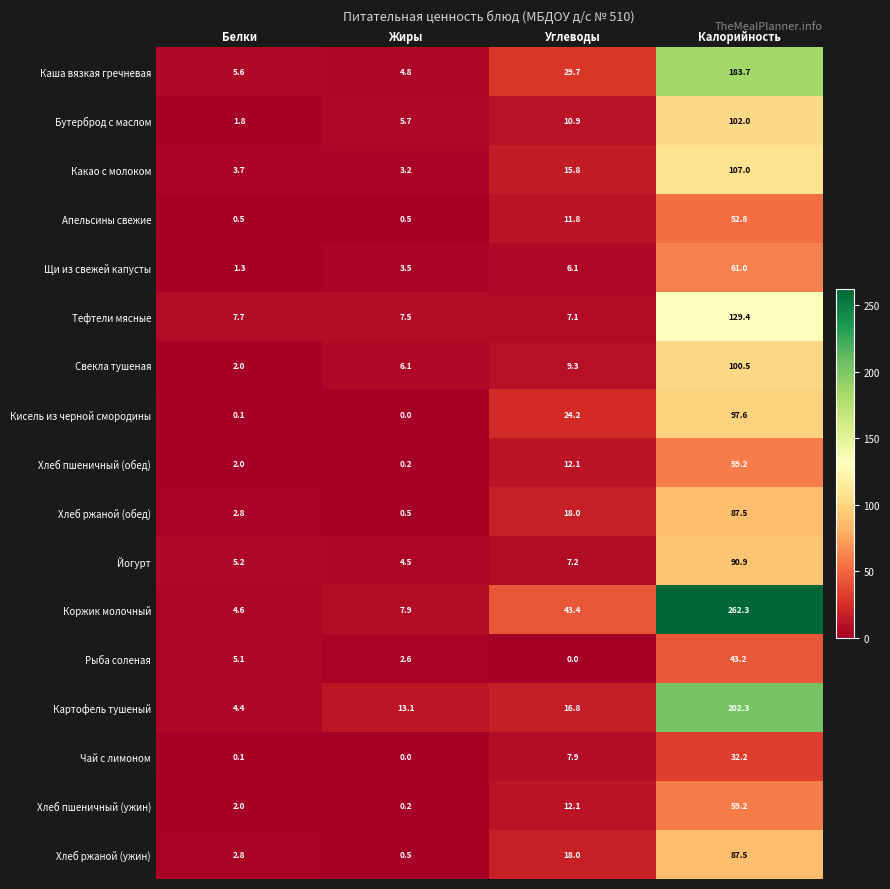

Which series has the largest range (max minus min)?

Коржик молочный